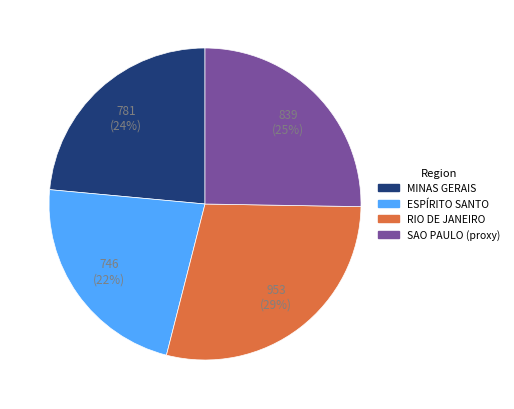

How many slices are in this pie chart?

4